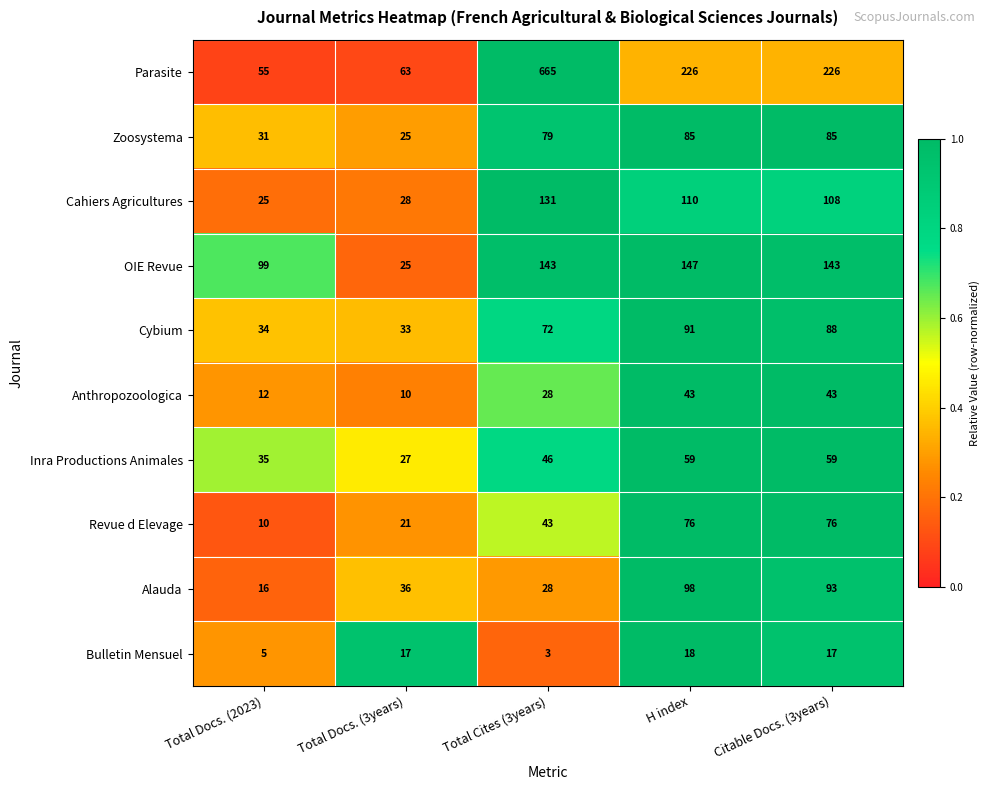

Which series changed the most between Total Docs. (2023) and H index?

Parasite